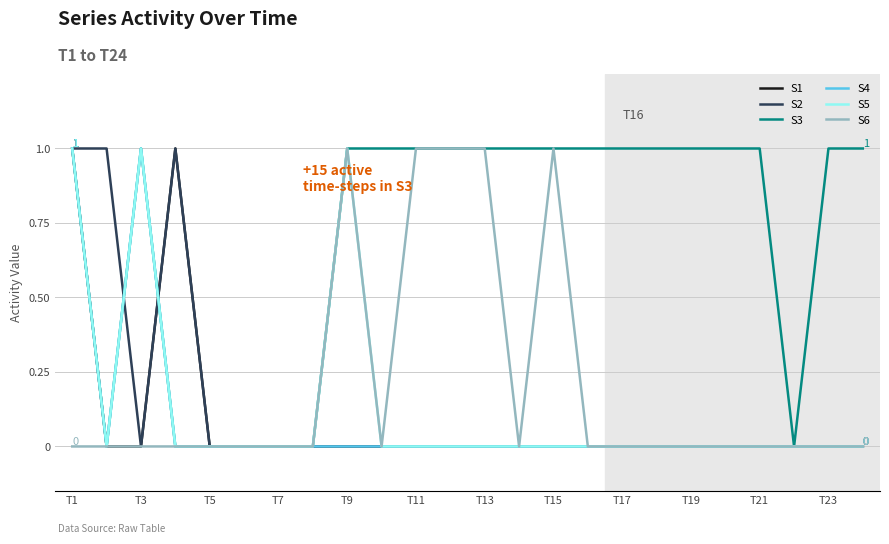

Count the S2 values in the range 0 to 1.

24